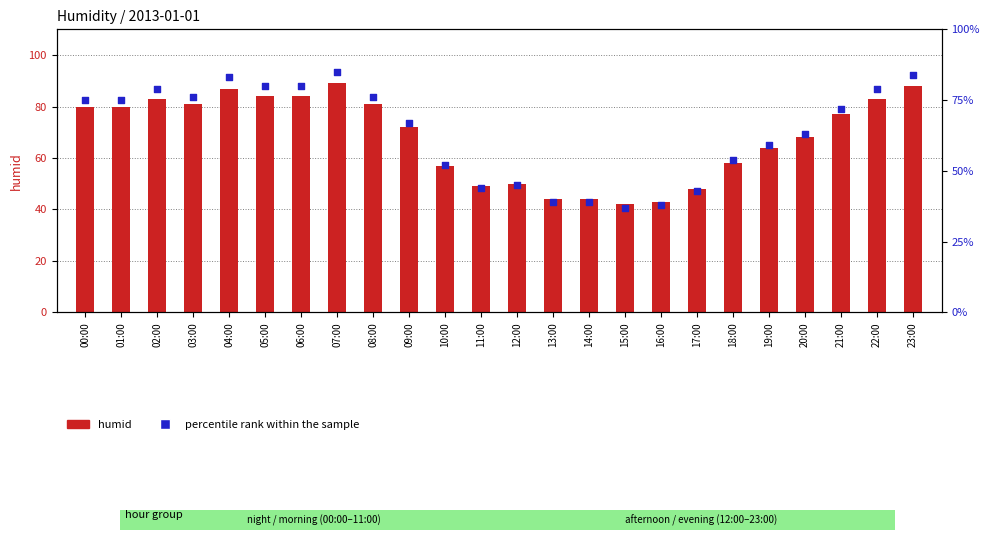

Is the value of humid at 00:00 greater than the value of percentile rank within the sample at 03:00?

Yes